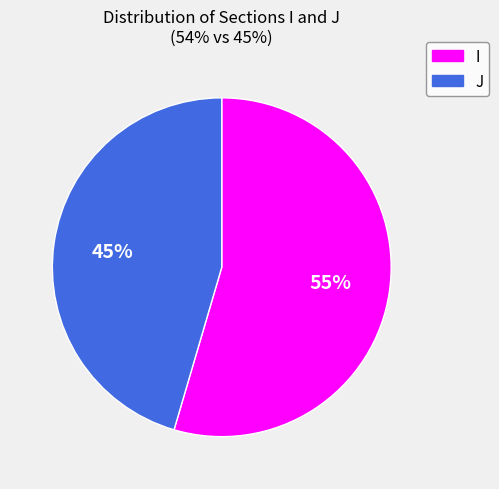

Rank the categories by value from highest to lowest.

I, J